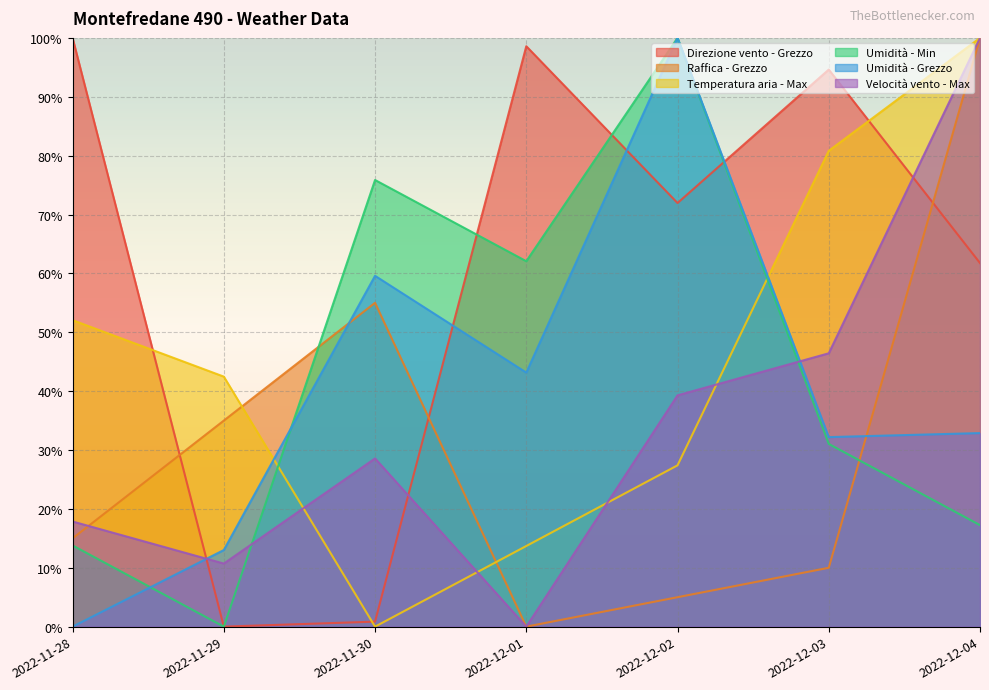

What is the label of the 7th point from the right?

2022-11-28